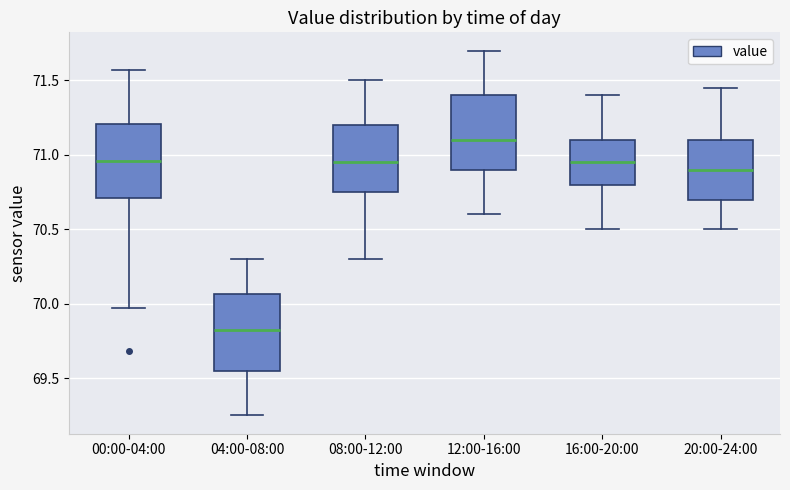

Where does the lower whisker of the box for 08:00-12:00 end on the y-axis? The values are not printed on the chart, so give them approximately, as read against the axis.

70.30